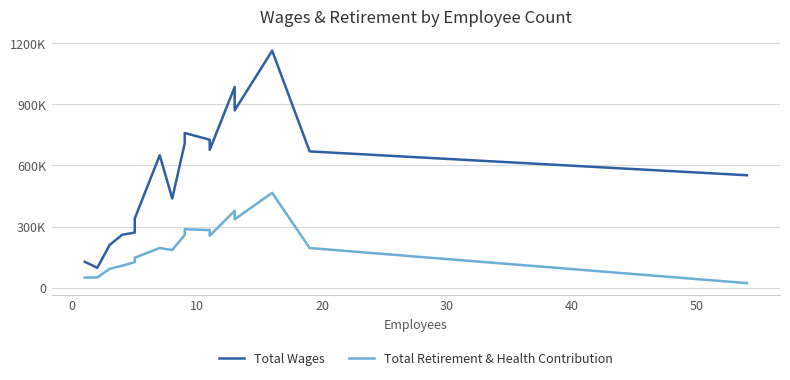

How many values in the Total Wages series exceed 650285?

8